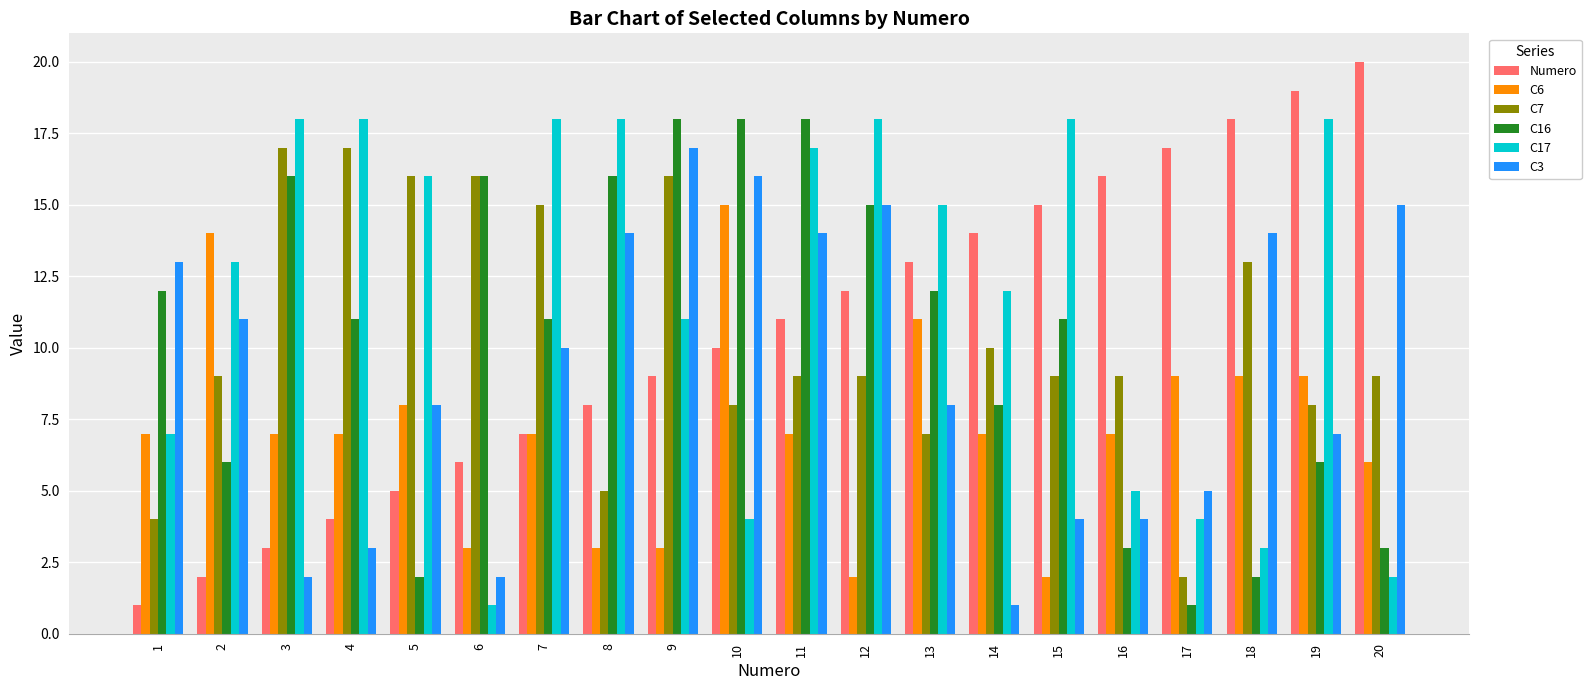

What is the average value of the C16 series?

10